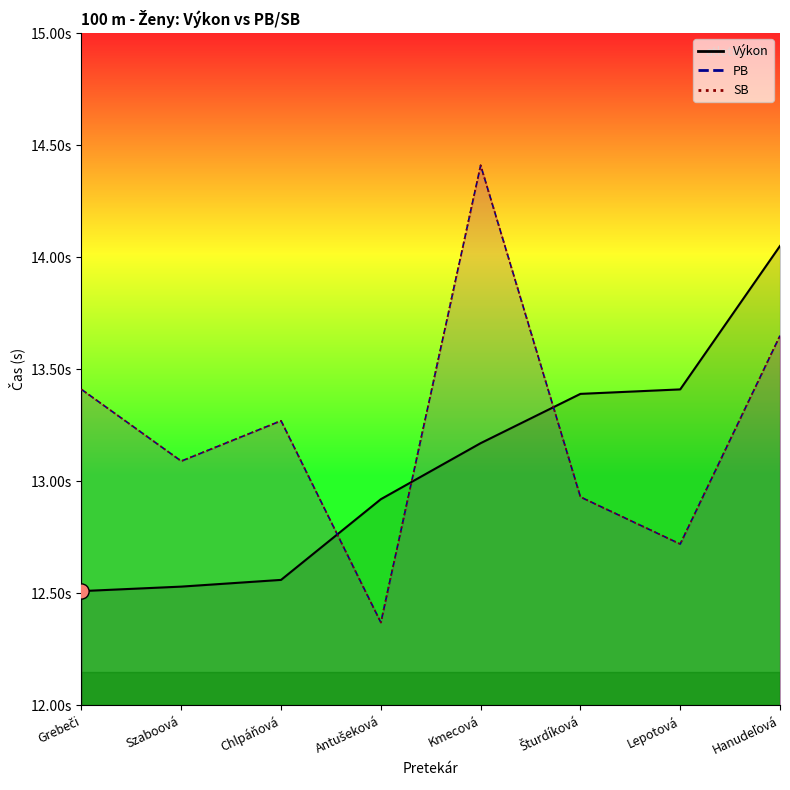

At how many categories does at least one series exceed 12?

8